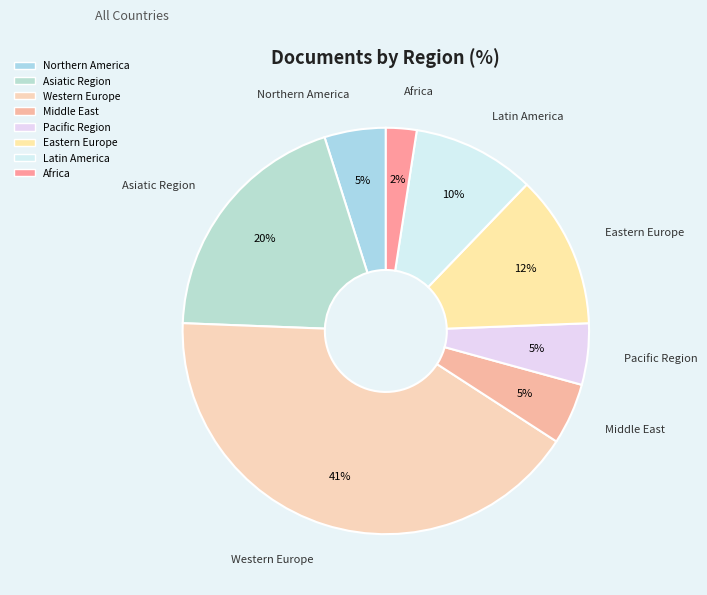

What is the largest slice in the pie chart?

Western Europe